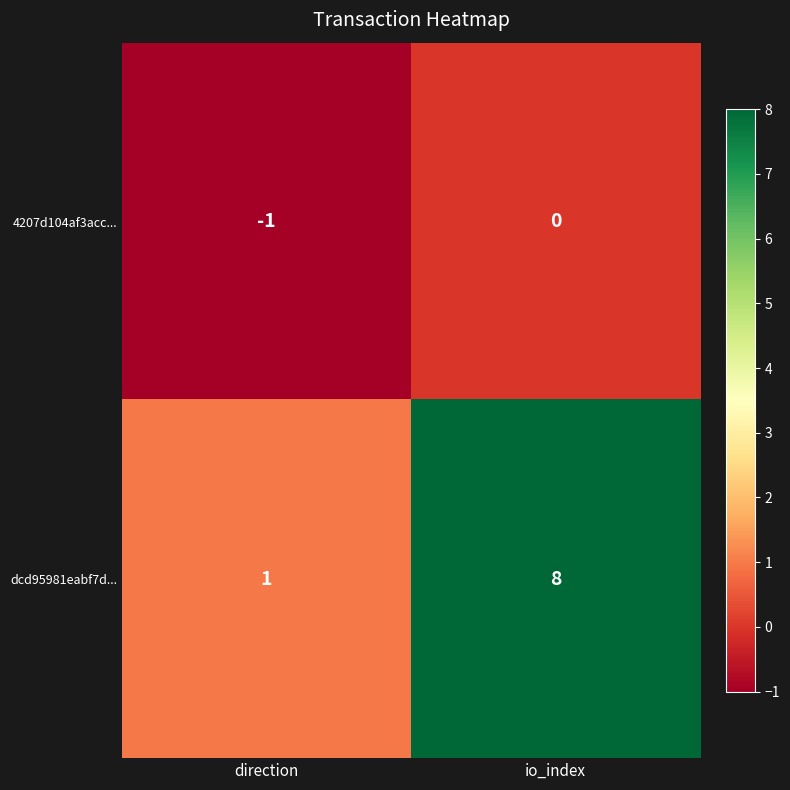

What is the sum of all dcd95981eabf7d... values?

9